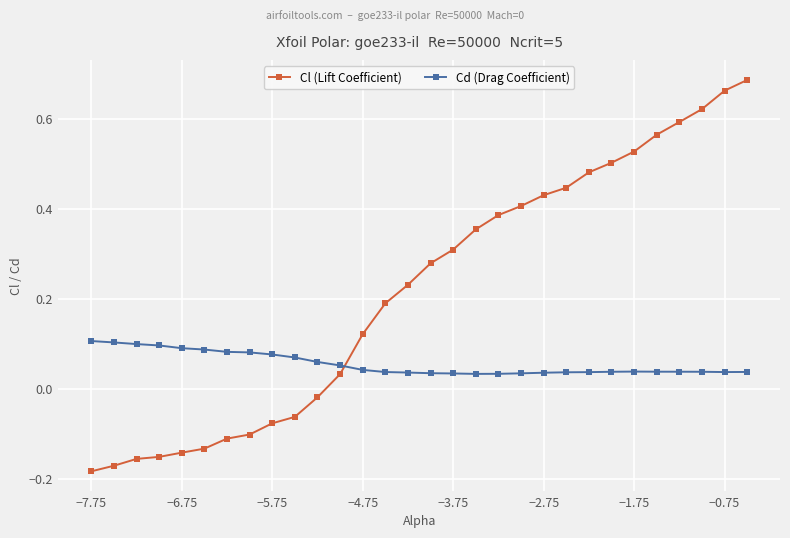

Count the Cd (Drag Coefficient) values in the range 0 to 1.

30